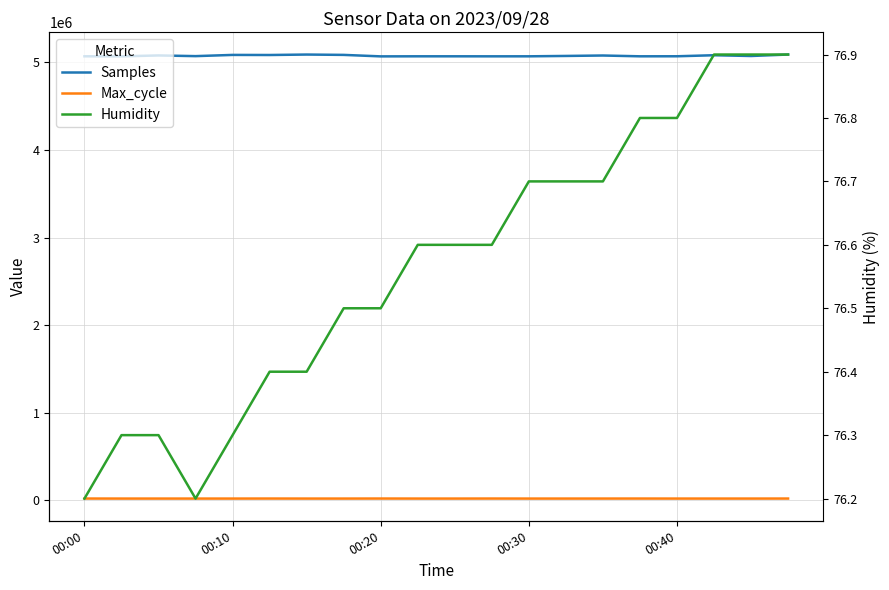

True or false: Samples and Humidity intersect in this chart.

False